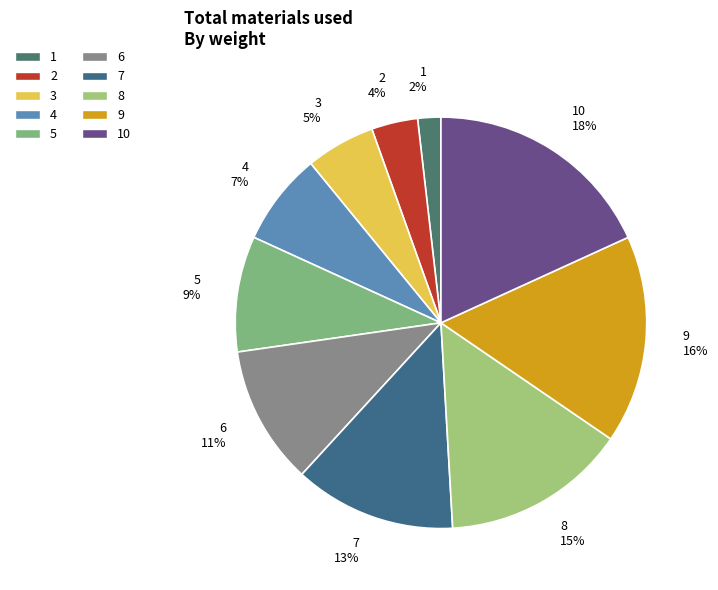

Which slice is the largest?

10